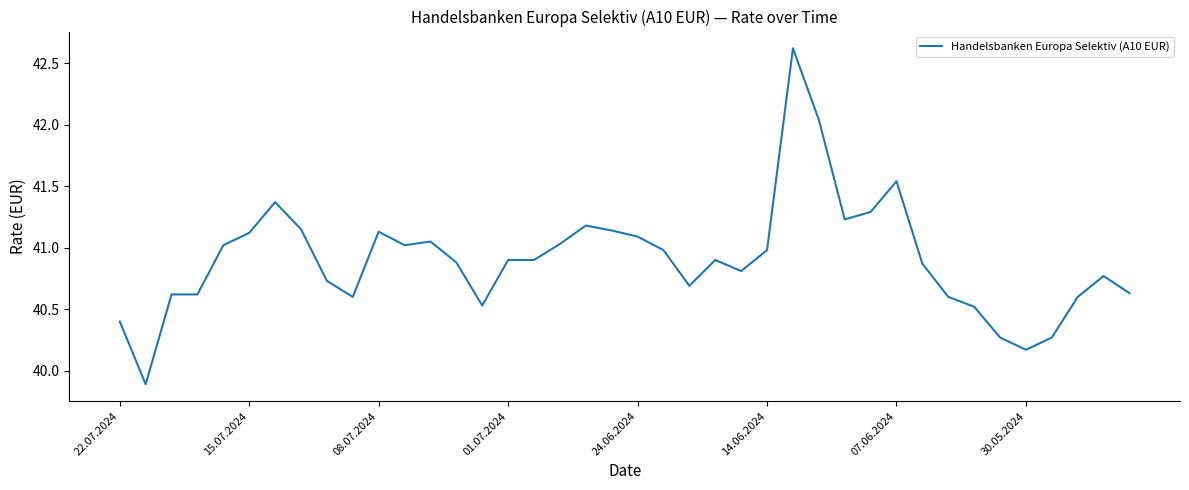

What is the minimum value shown in the chart?

39.9